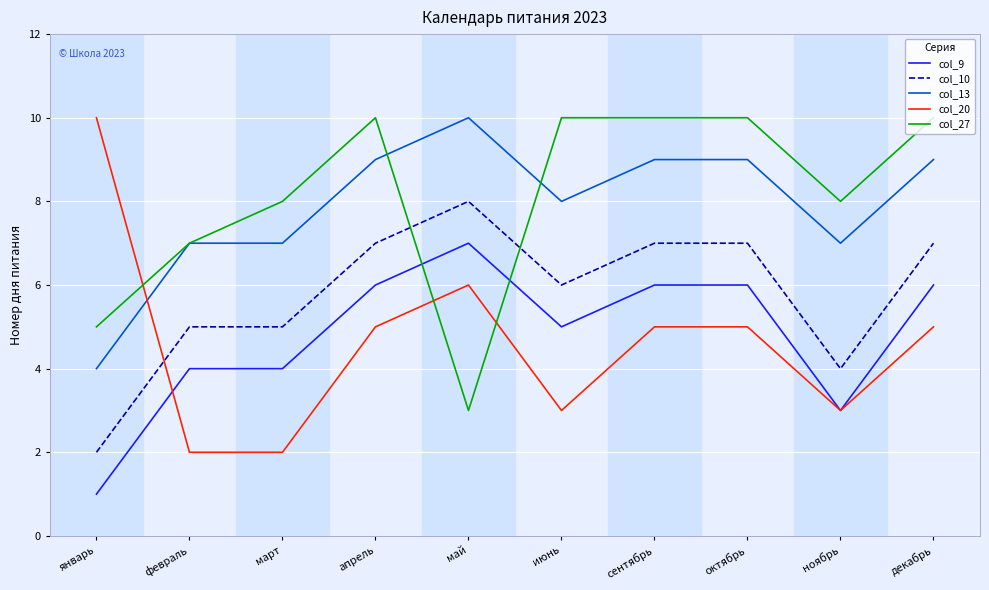

How many lines are shown in the chart?

5